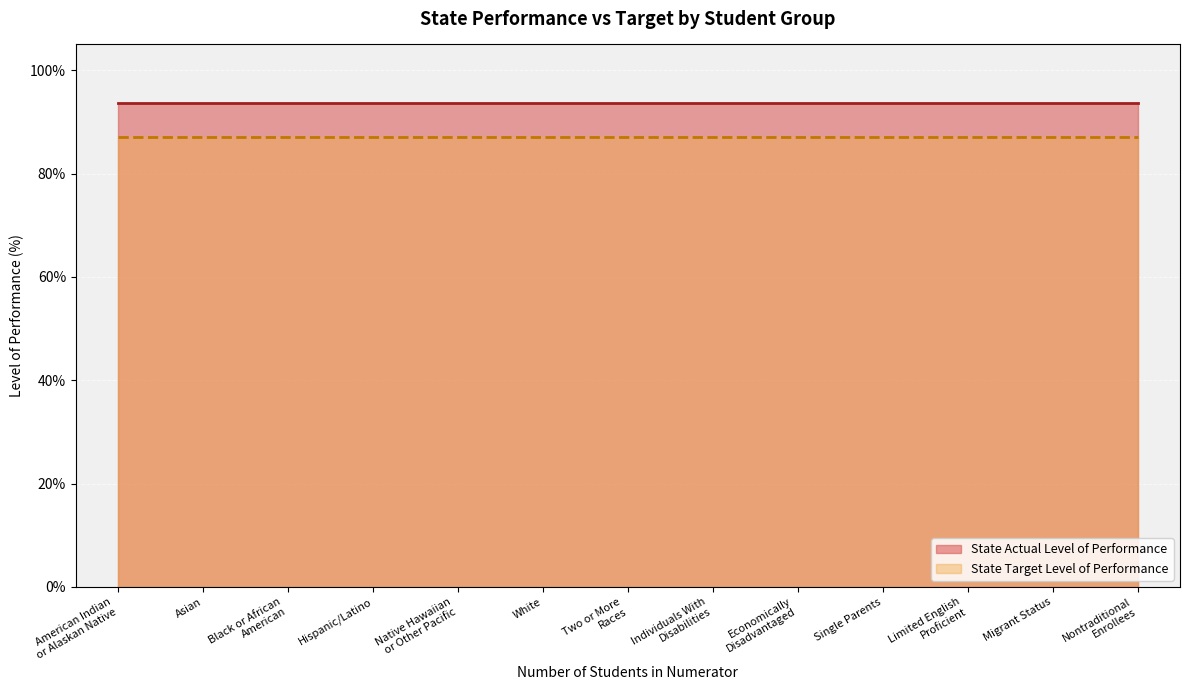

What is the difference between the highest and lowest values at Limited English
Proficient?

6.7